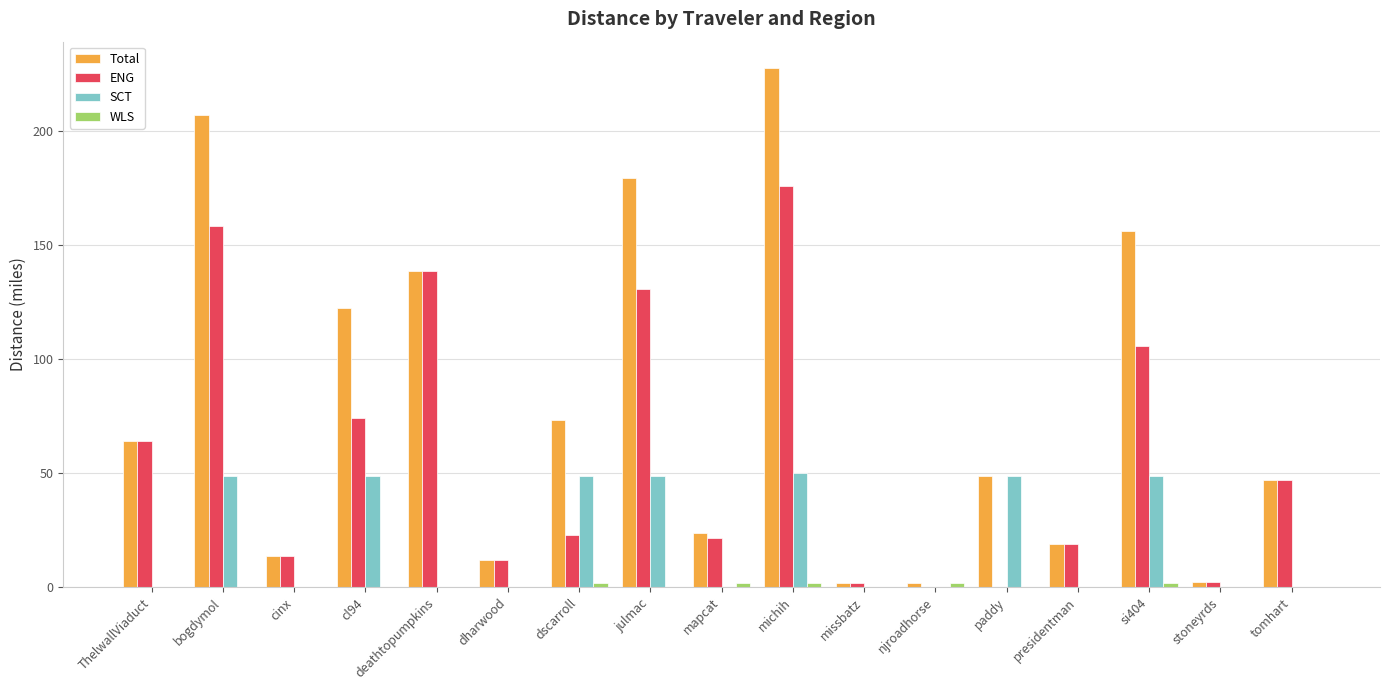

At which label does Total first exceed 48?

ThelwallViaduct